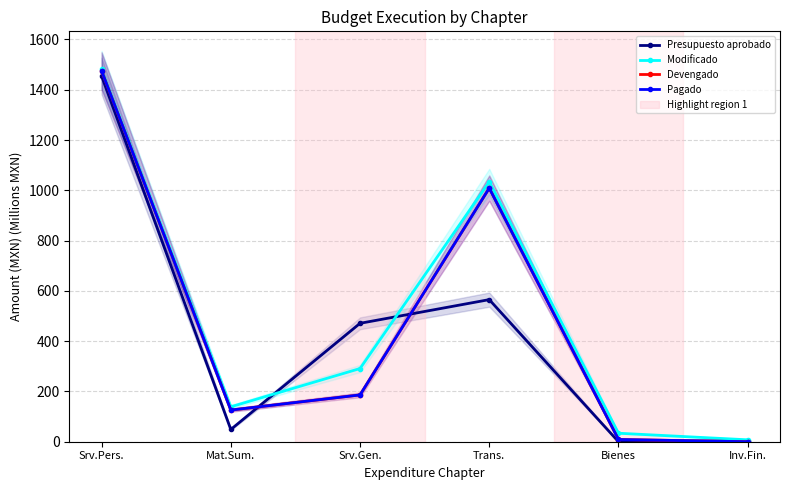

At which category is the sum across all series the highest?

Srv.Pers.